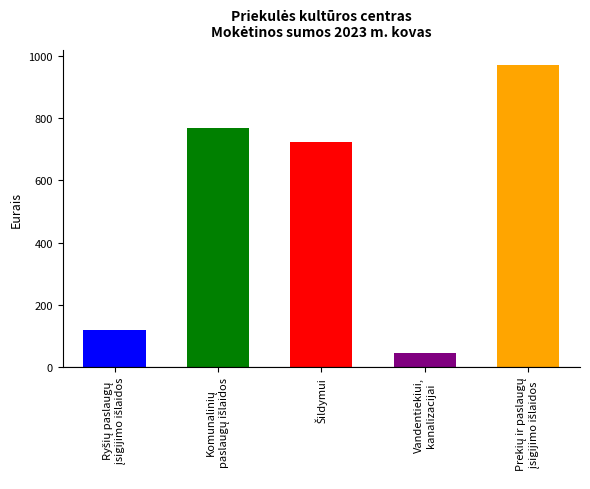

How many data points does each series have?

5